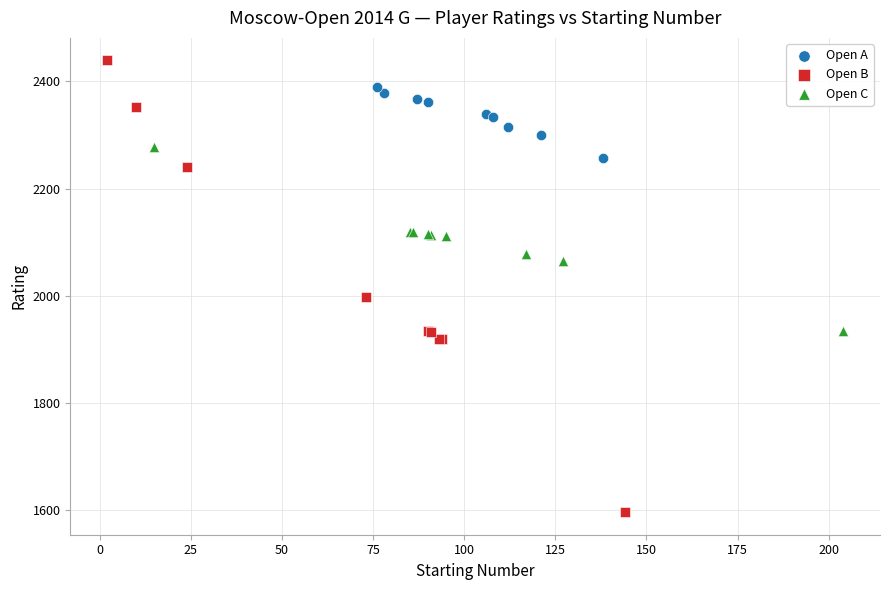

Which series has the largest Y range (max minus min)?

Open B